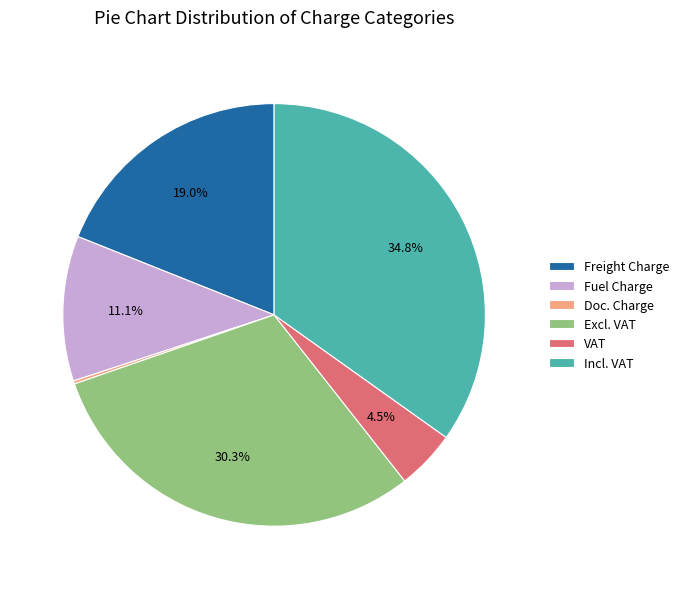

What is the ratio of the value at Fuel Charge to the value at Incl. VAT?

0.3